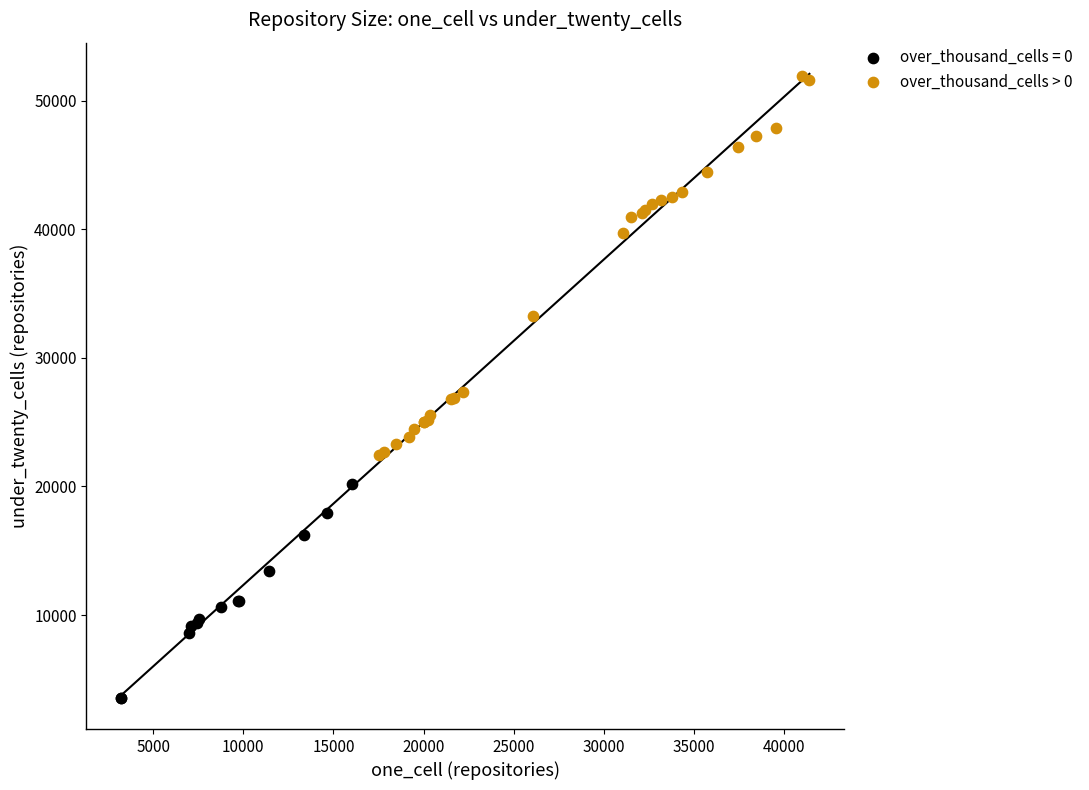

Which series has the largest Y range (max minus min)?

over_thousand_cells > 0